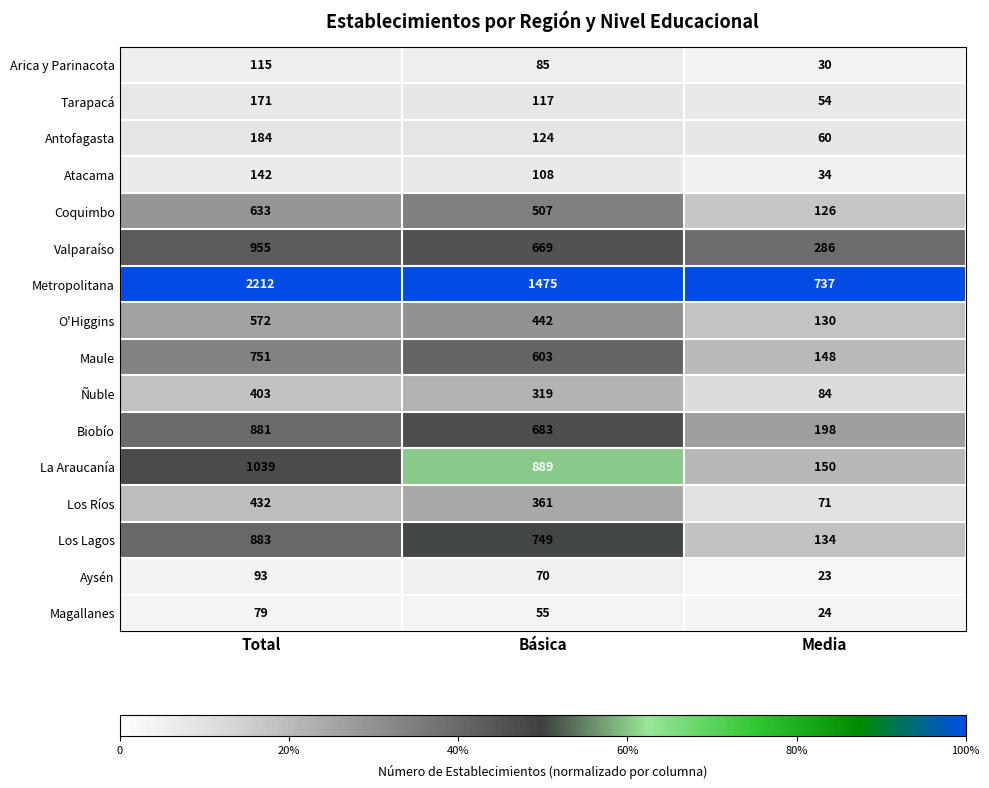

At which category is the sum across all series the highest?

Total